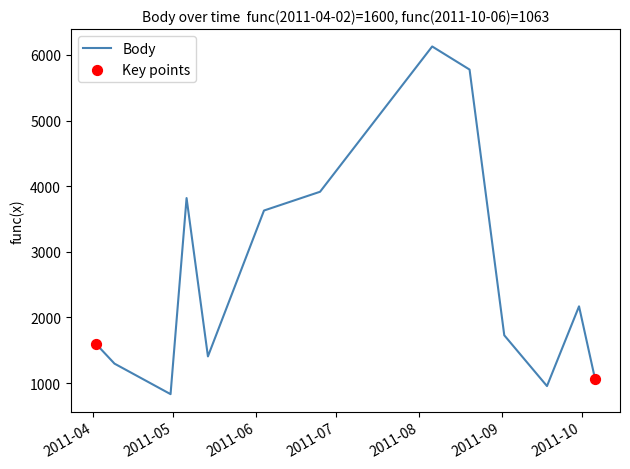

What is the difference between the maximum and minimum values?

5298